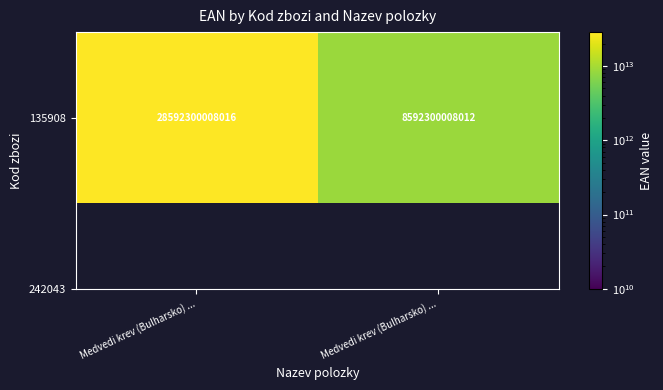

What is the difference between the maximum and minimum values?

20000000000004